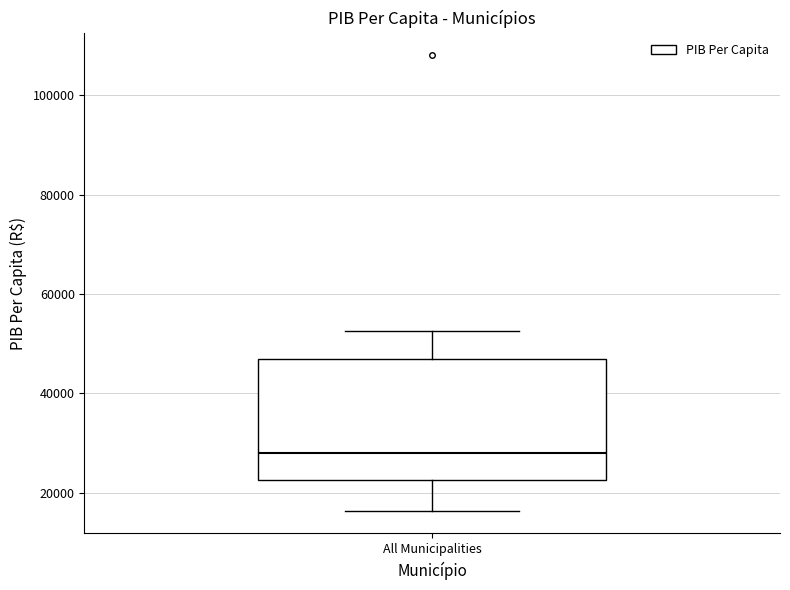

Read this box plot against the y-axis: the position of the median line, the range covered by the box, and the ends of both whiskers. The values are not printed on the chart, so give them approximately, as read against the axis.

median 28000, box 22000 to 46000, whiskers 16000 to 52000